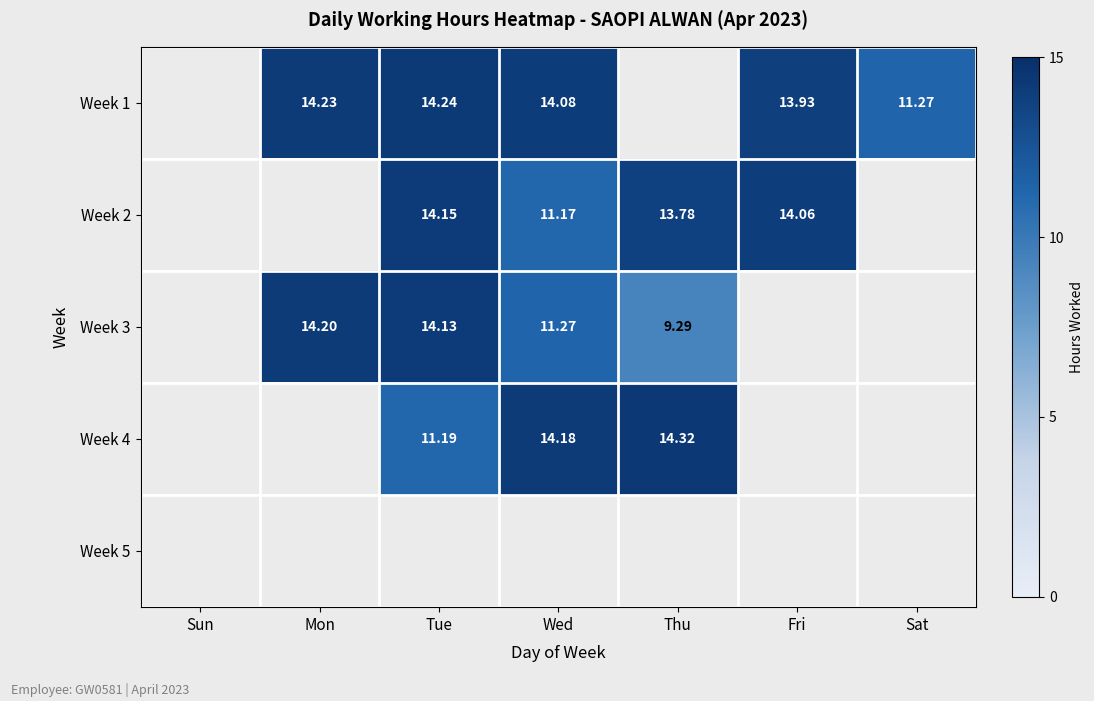

What is the approximate value of Week 1 at Sat?

11.3